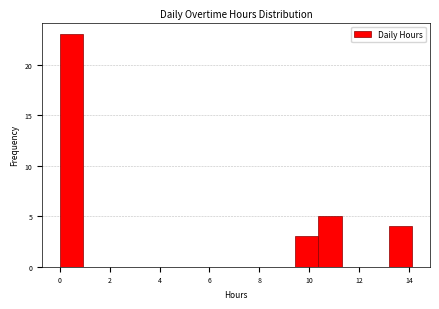

Reading left to right, list every bar in this chart as the range it spans on the x-axis followed by its height. Neither the bar edges nor the heights are printed on the chart, so give them approximately, as read against the axes.

0.0 to 1.0: 23
1.0 to 1.8: 0
1.8 to 2.8: 0
2.8 to 3.8: 0
3.8 to 4.8: 0
4.8 to 5.6: 0
5.6 to 6.6: 0
6.6 to 7.6: 0
7.6 to 8.4: 0
8.4 to 9.4: 0
9.4 to 10.4: 3
10.4 to 11.4: 5
11.4 to 12.2: 0
12.2 to 13.2: 0
13.2 to 14.2: 4